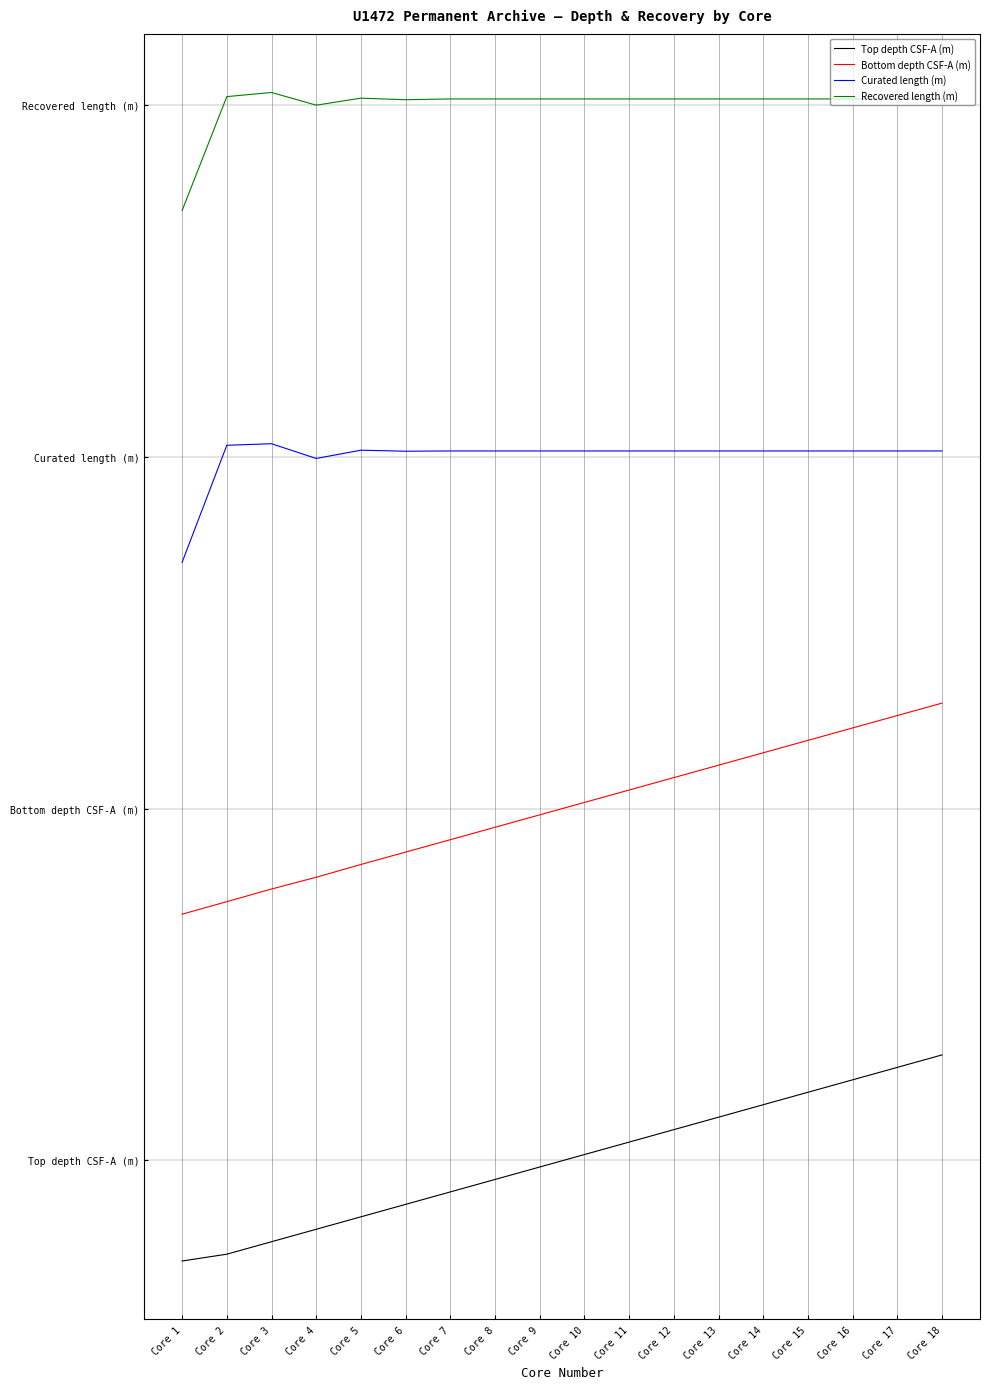

List the series in order of their peak value, highest first.

Recovered length (m), Curated length (m), Bottom depth CSF-A (m), Top depth CSF-A (m)